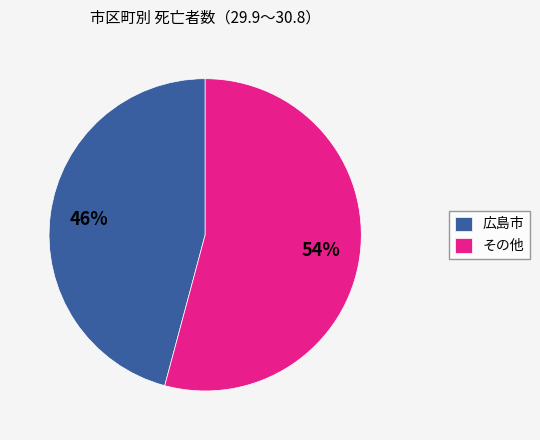

How many segments does this pie chart have?

2